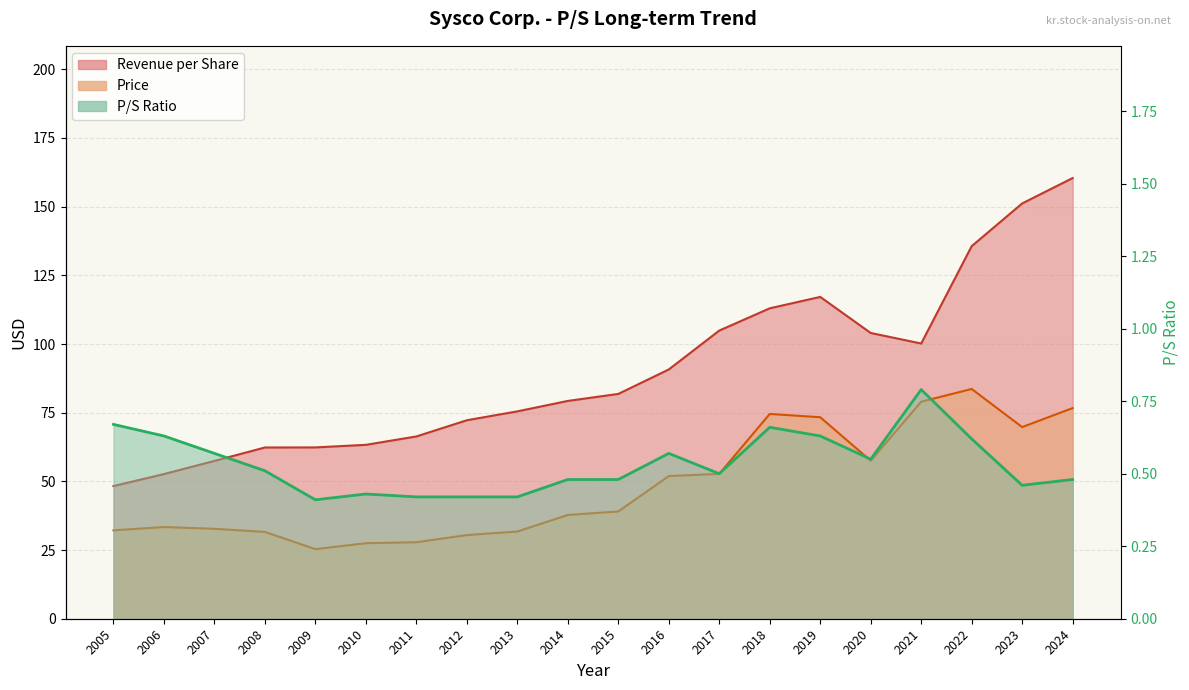

True or false: Revenue per Share and Price intersect in this chart.

False